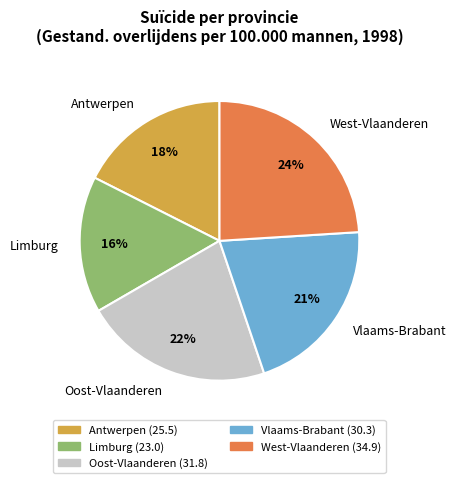

Rank the categories by value from lowest to highest.

Limburg, Antwerpen, Vlaams-Brabant, Oost-Vlaanderen, West-Vlaanderen